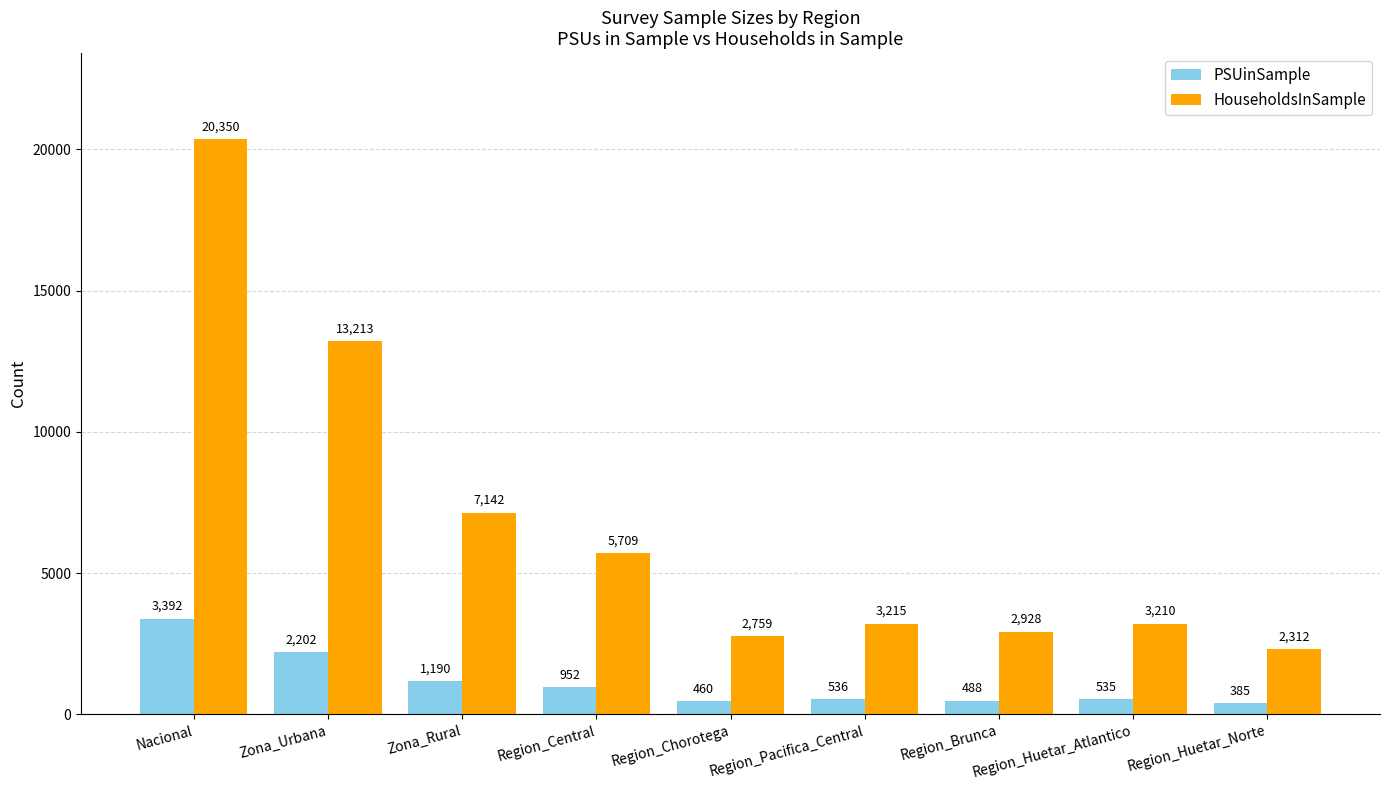

What is the maximum value shown in the chart?

20350